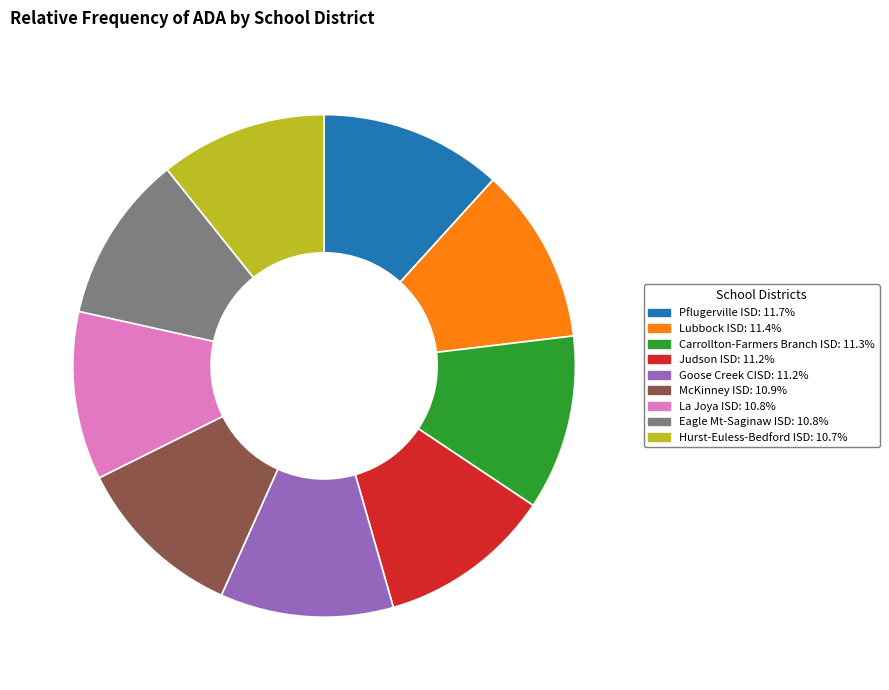

Does Eagle Mt-Saginaw ISD represent more than half of the total?

No